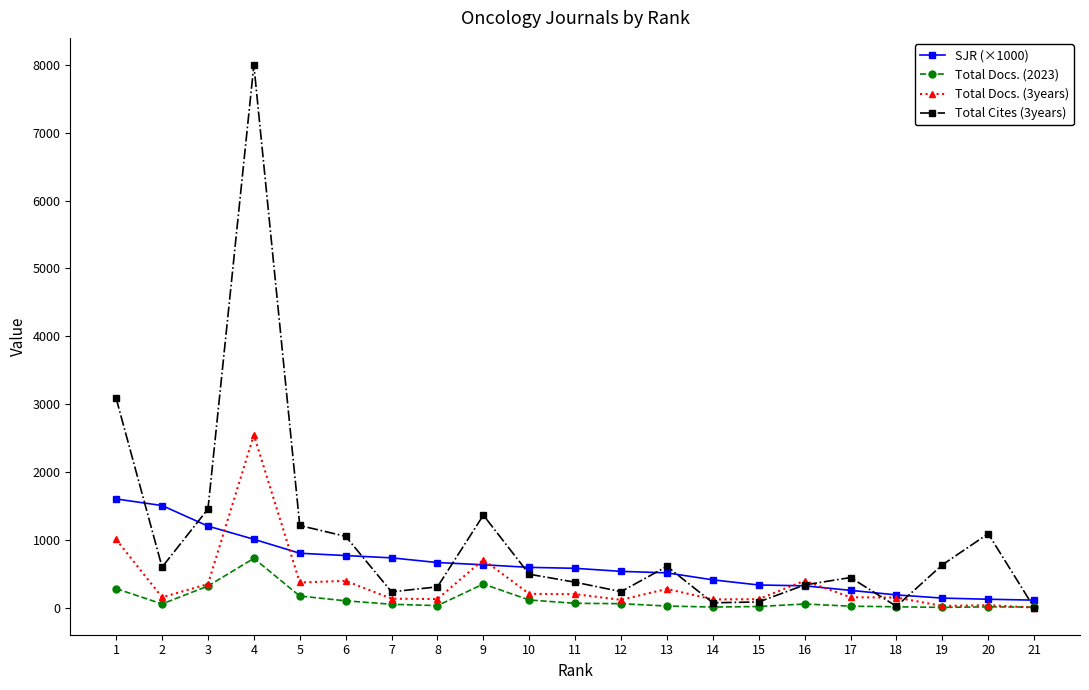

What is the difference between the maximum and minimum values in the SJR (×1000) series?

1491.0